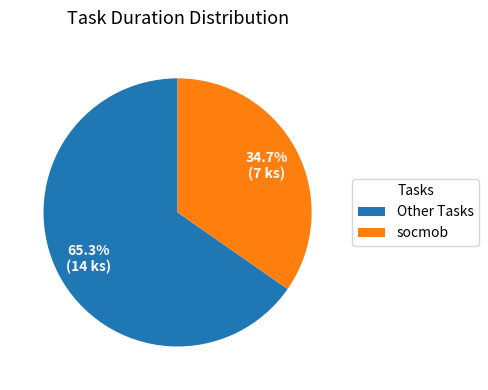

Combined, do Other Tasks and socmob account for over 50%?

Yes